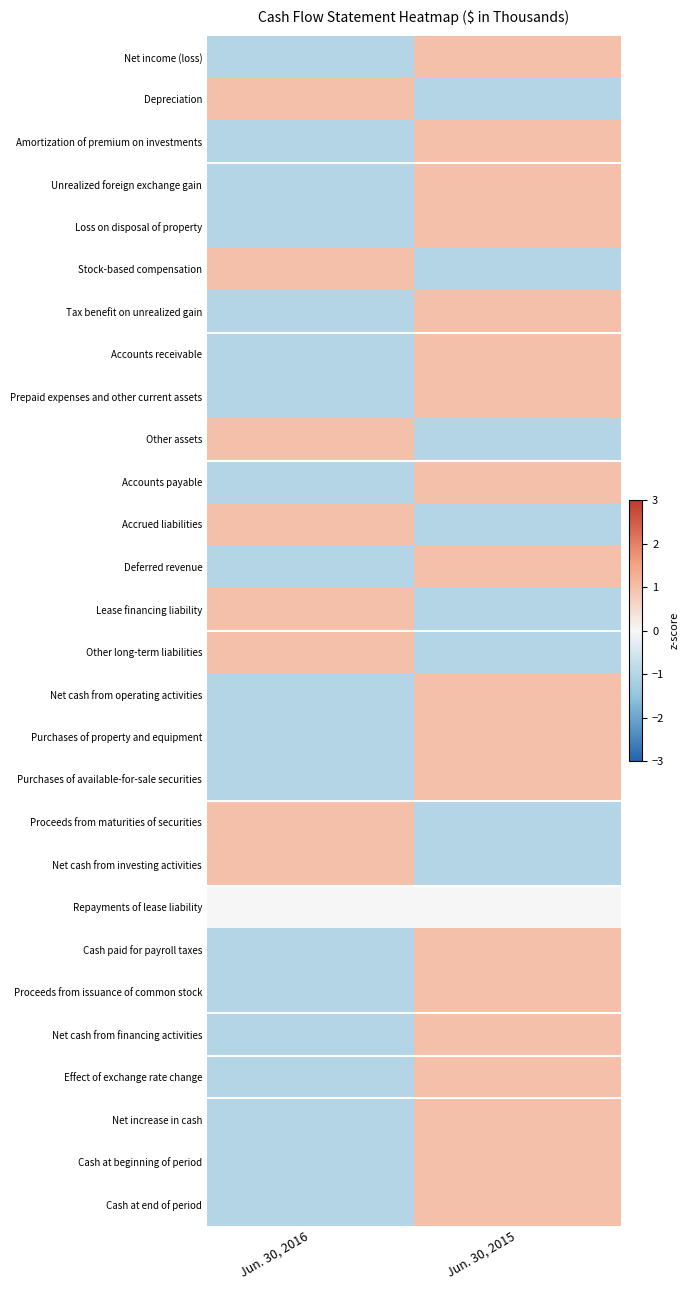

Which label corresponds to the largest value in the chart?

Jun. 30, 2015